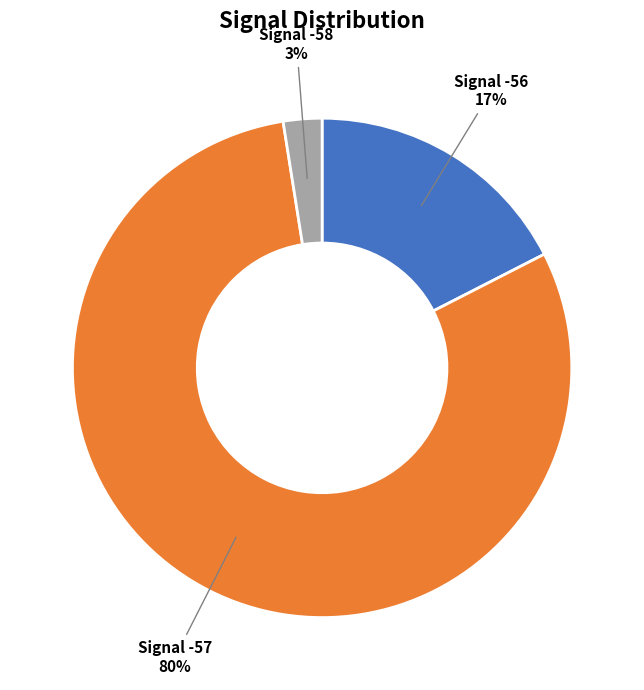

Is there a majority slice in this chart?

Yes